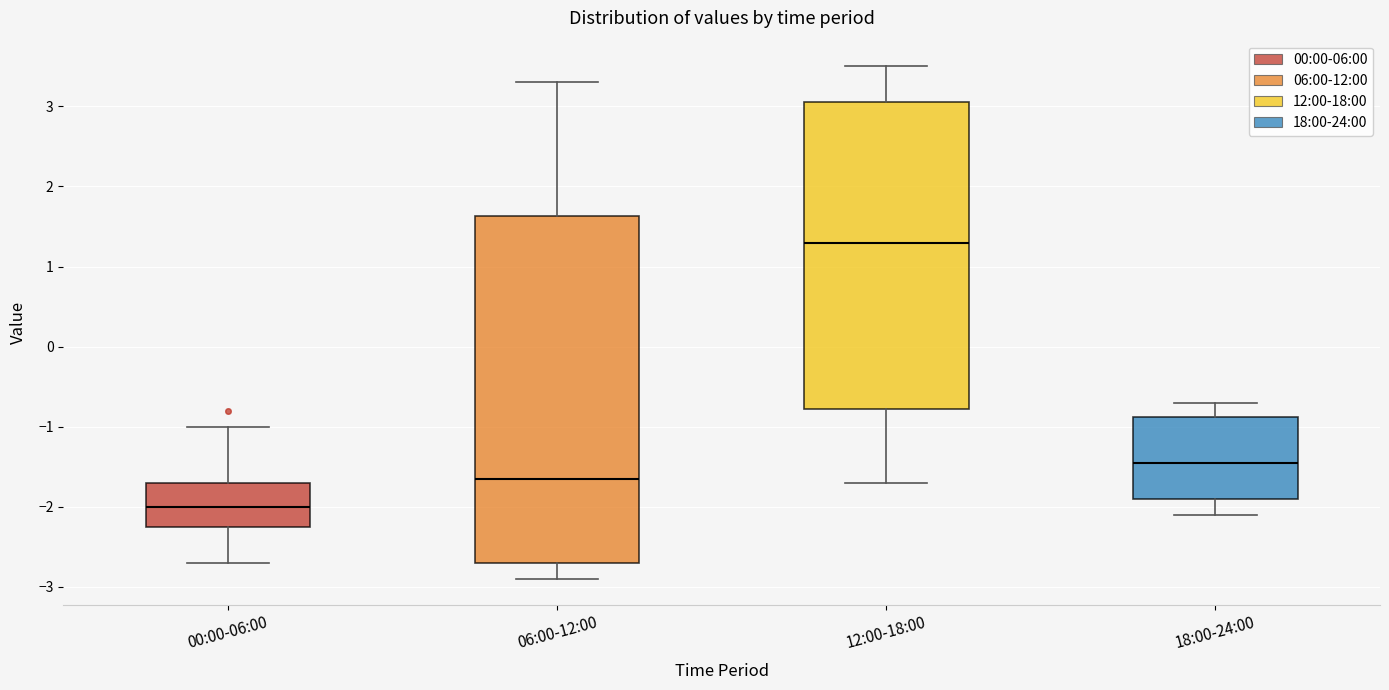

Reading left to right, read every box against the y-axis: the position of its median line, the range the box covers, and the ends of its whiskers. The values are not printed on the chart, so give them approximately, as read against the axis.

00:00-06:00: median -2.0, box -2.2 to -1.7, whiskers -2.7 to -1.0
06:00-12:00: median -1.6, box -2.7 to 1.6, whiskers -2.9 to 3.3
12:00-18:00: median 1.3, box -0.8 to 3.1, whiskers -1.7 to 3.5
18:00-24:00: median -1.4, box -1.9 to -0.9, whiskers -2.1 to -0.7